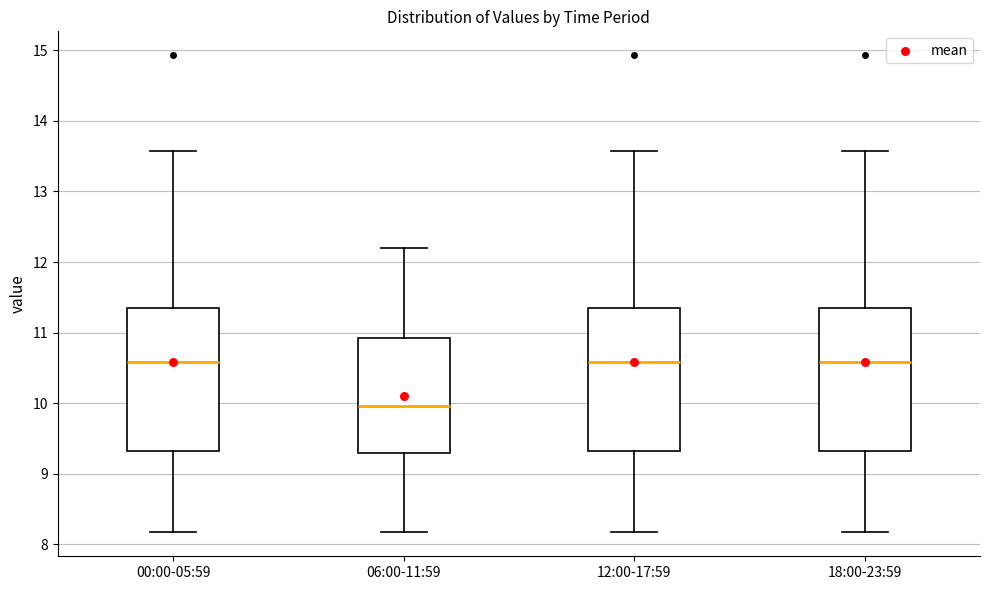

Reading left to right, read every box against the y-axis: the position of its median line, the range the box covers, and the ends of its whiskers. The values are not printed on the chart, so give them approximately, as read against the axis.

00:00-05:59: median 10.6, box 9.3 to 11.4, whiskers 8.2 to 13.6
06:00-11:59: median 10.0, box 9.3 to 10.9, whiskers 8.2 to 12.2
12:00-17:59: median 10.6, box 9.3 to 11.4, whiskers 8.2 to 13.6
18:00-23:59: median 10.6, box 9.3 to 11.4, whiskers 8.2 to 13.6